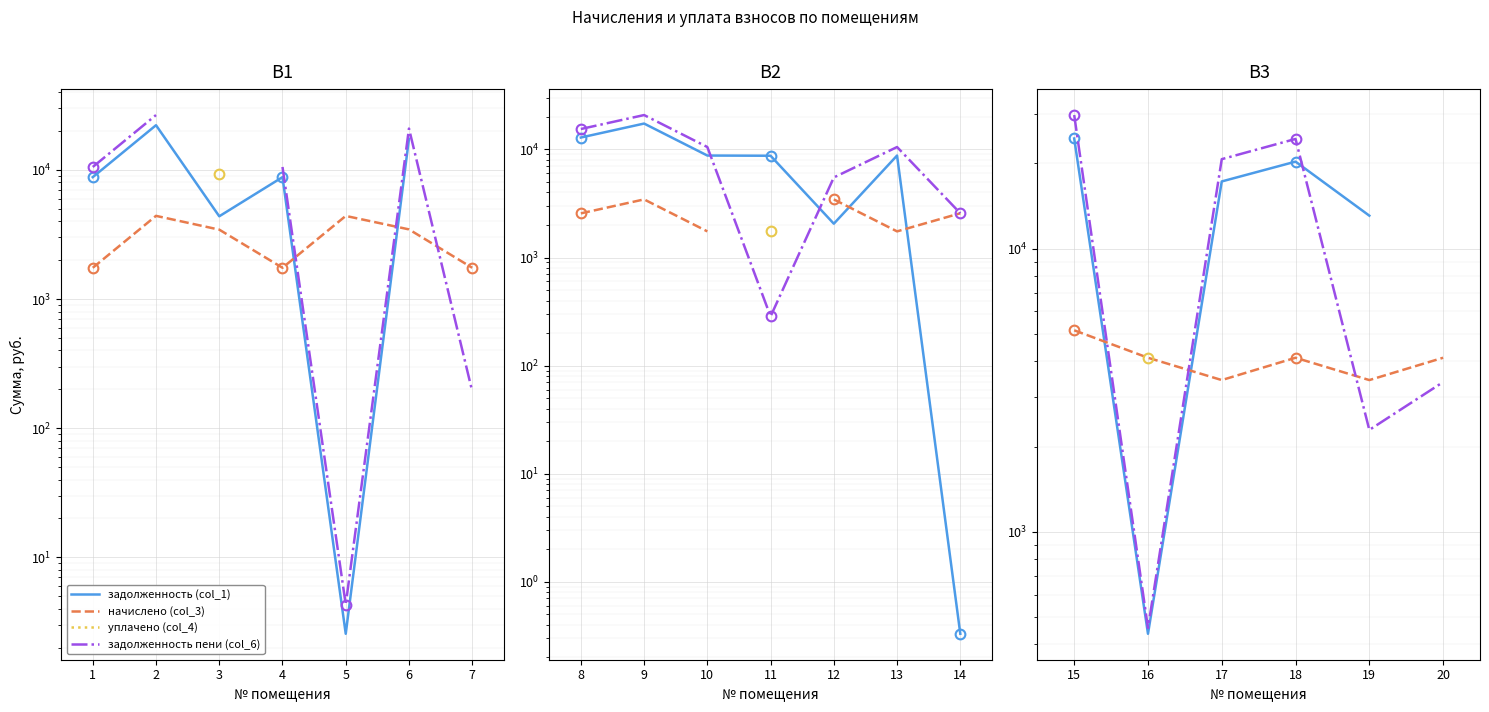

Is this an area chart (filled region under the line)?

No